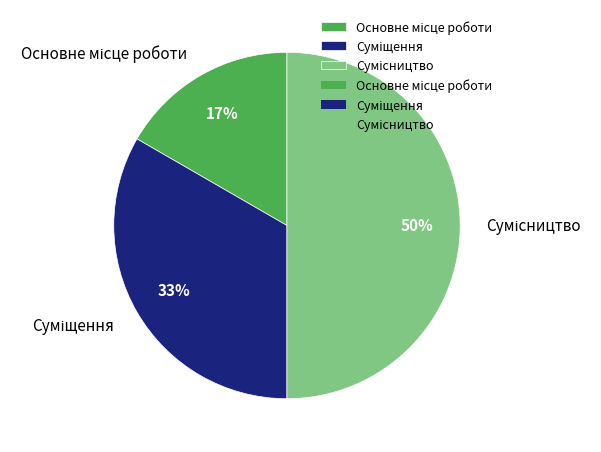

Count the number of slices in the pie.

3